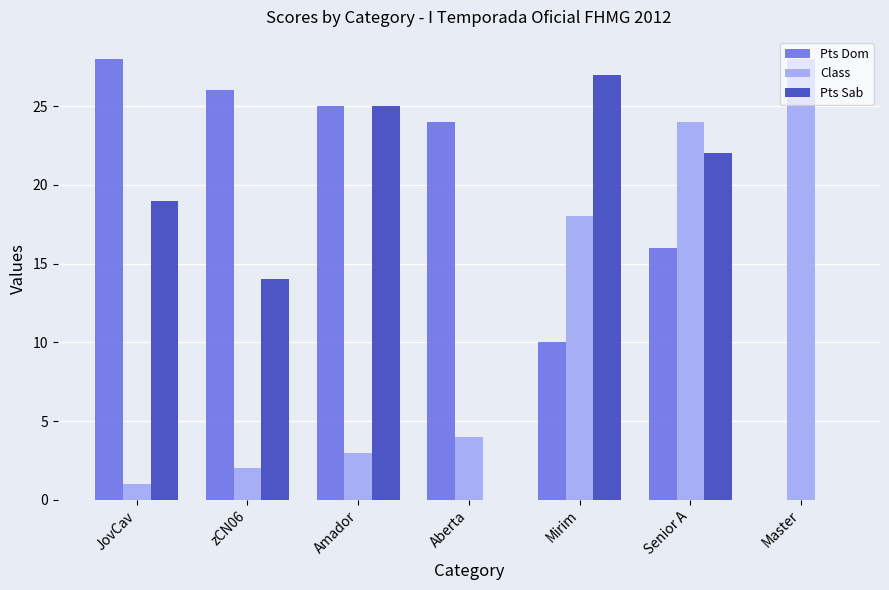

What is the spread (max minus min) of values at Senior A?

8